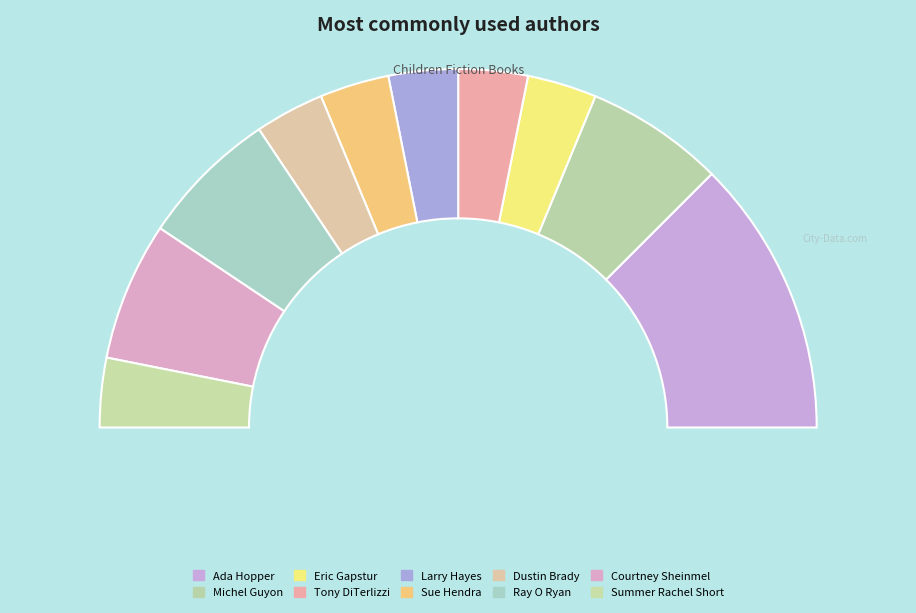

How many segments does this pie chart have?

10